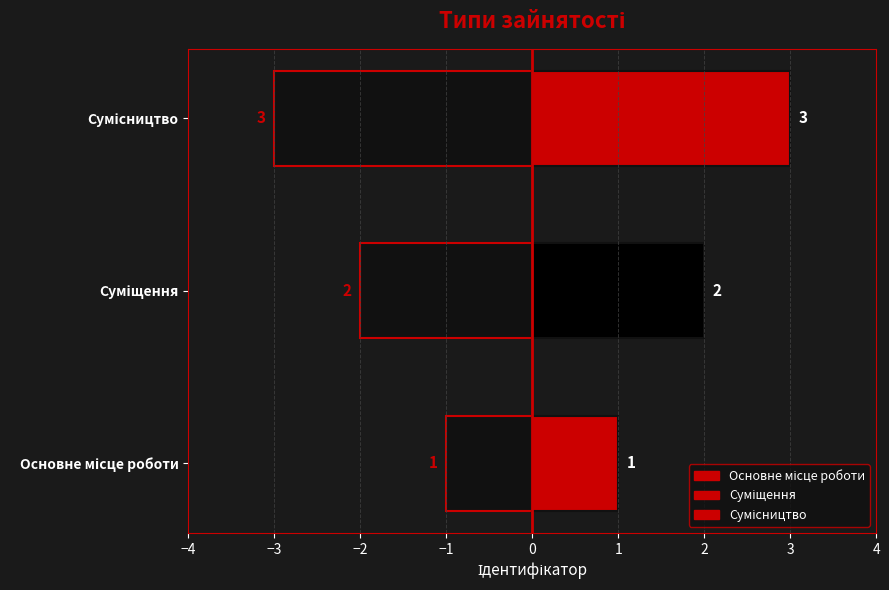

What is the ratio of the value at Суміщення to the value at Сумісництво?

0.7